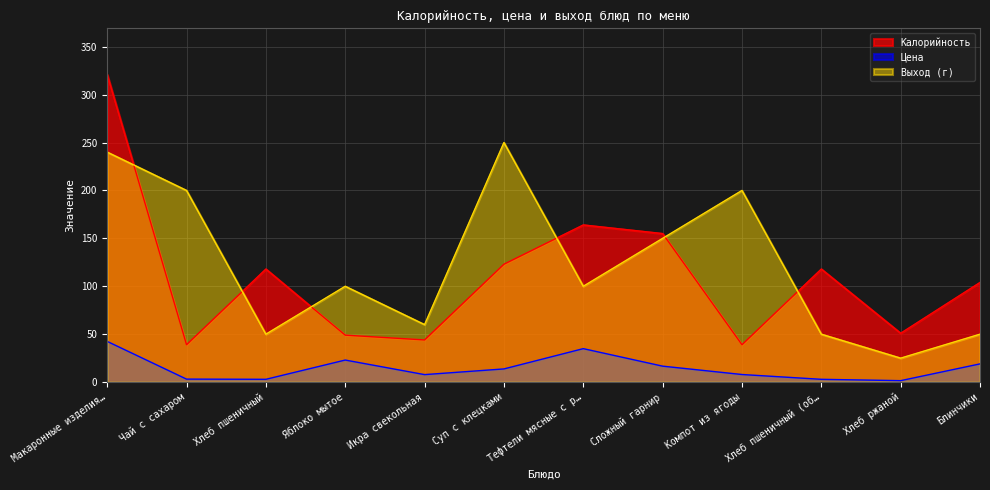

Read the Цена value at Блинчики.

19.0